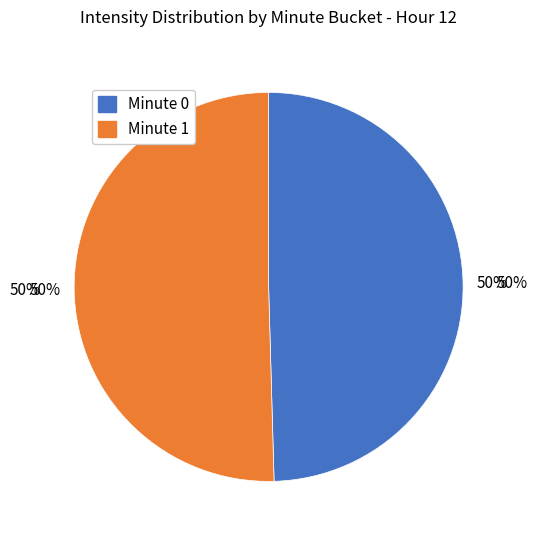

Does 56 account for over 50% of the chart?

No